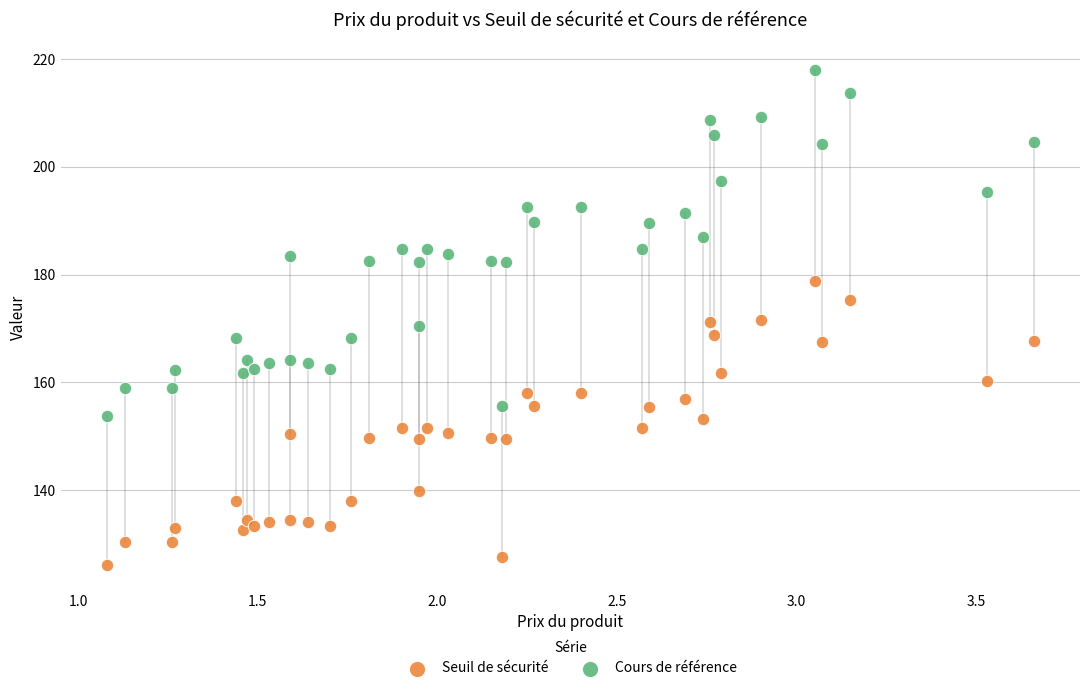

Which series contains the highest Y value?

Cours de référence